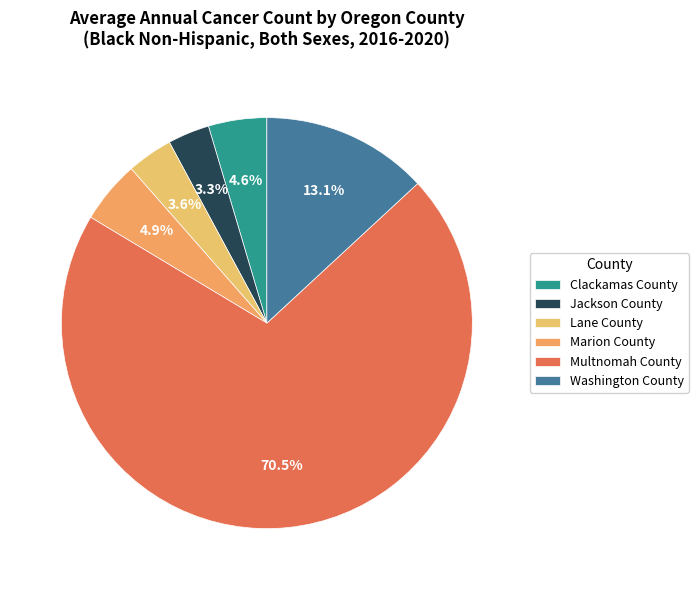

The Multnomah County slice represents 70% of the pie. True or false?

True